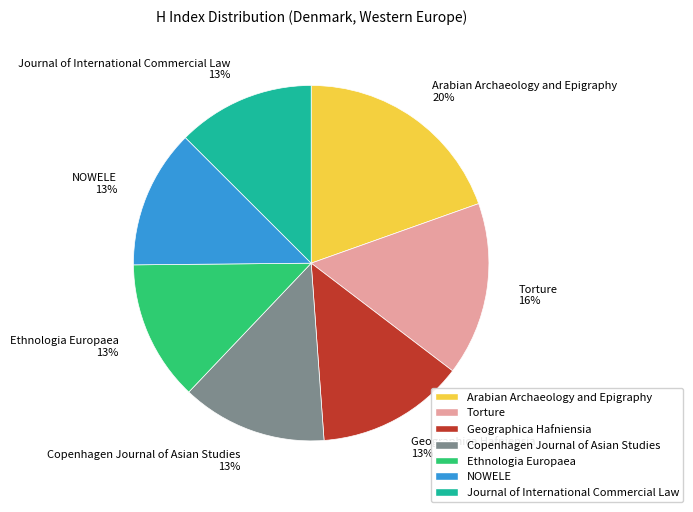

True or false: Geographica Hafniensia accounts for 13% of the total.

True